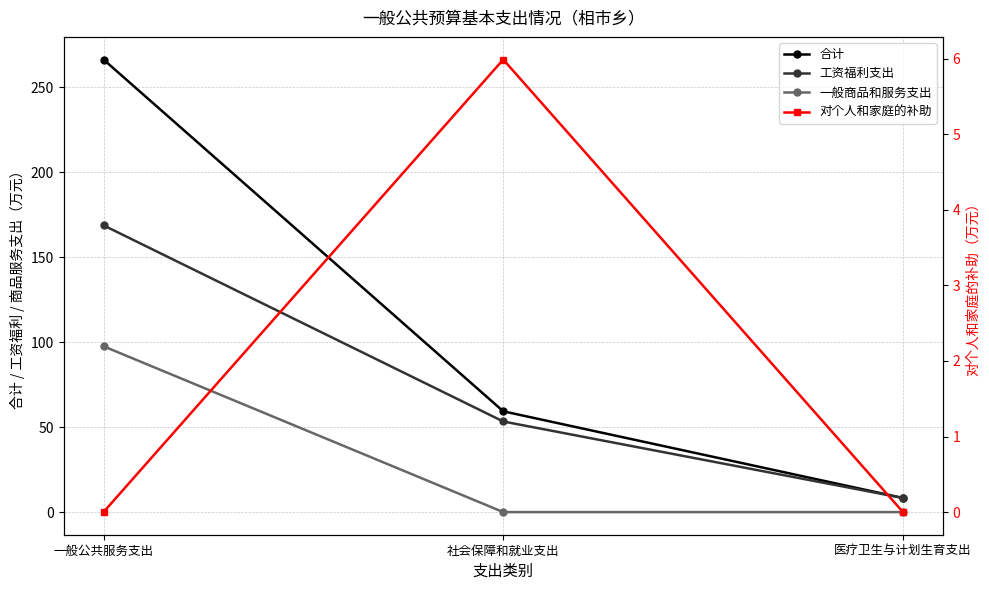

What is the greatest value displayed?

266.4